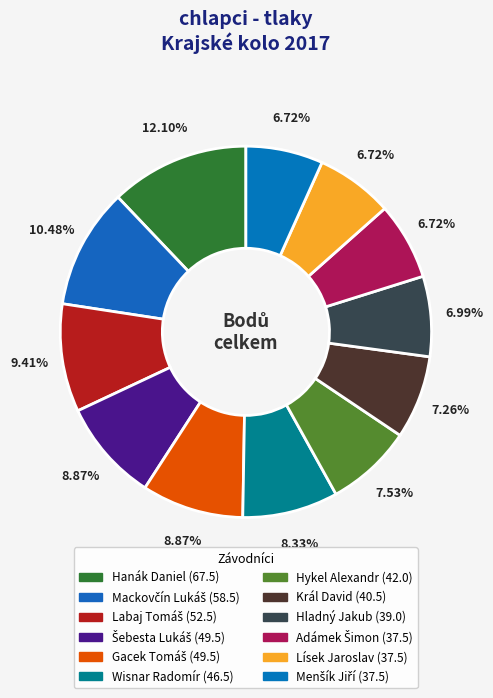

Count the number of slices in the pie.

12